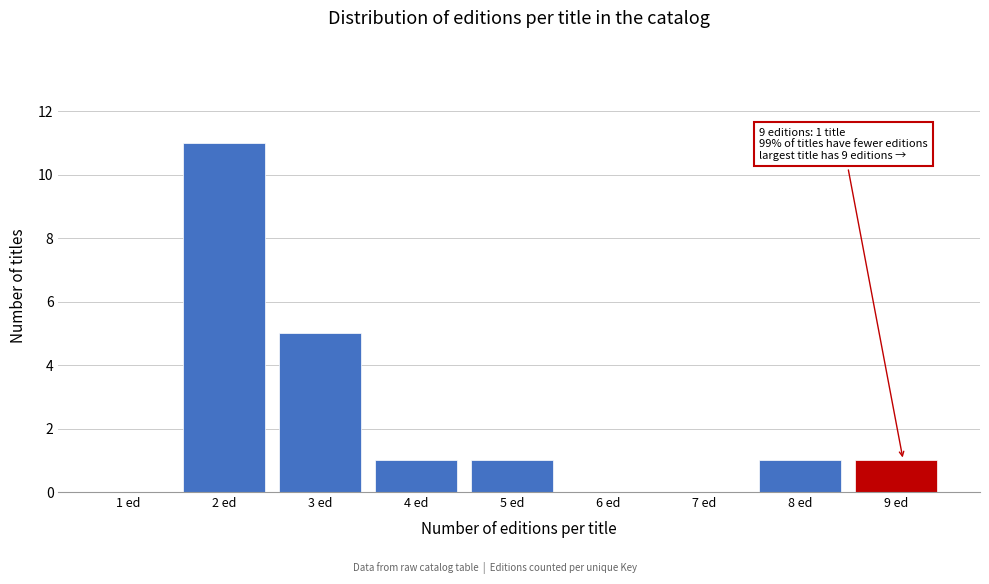

Reading left to right, extract all data points from this chart.

1 ed=0	2 ed=11	3 ed=5	4 ed=1	5 ed=1	6 ed=0	7 ed=0	8 ed=1	9 ed=1